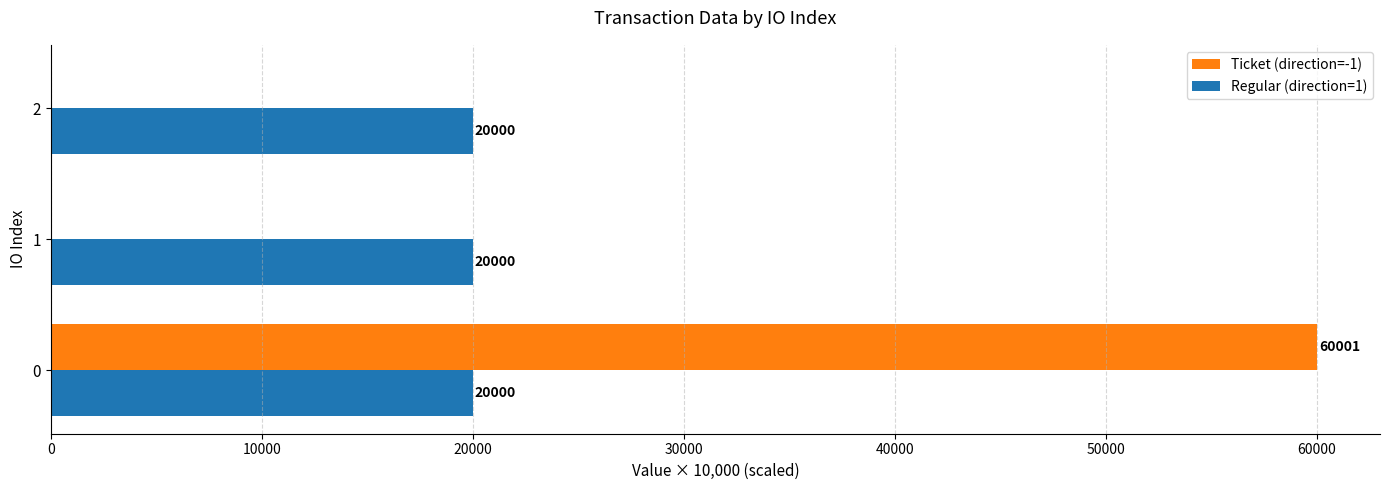

Is the value of Ticket (direction=-1) at 2 greater than the value of Regular (direction=1) at 0?

No